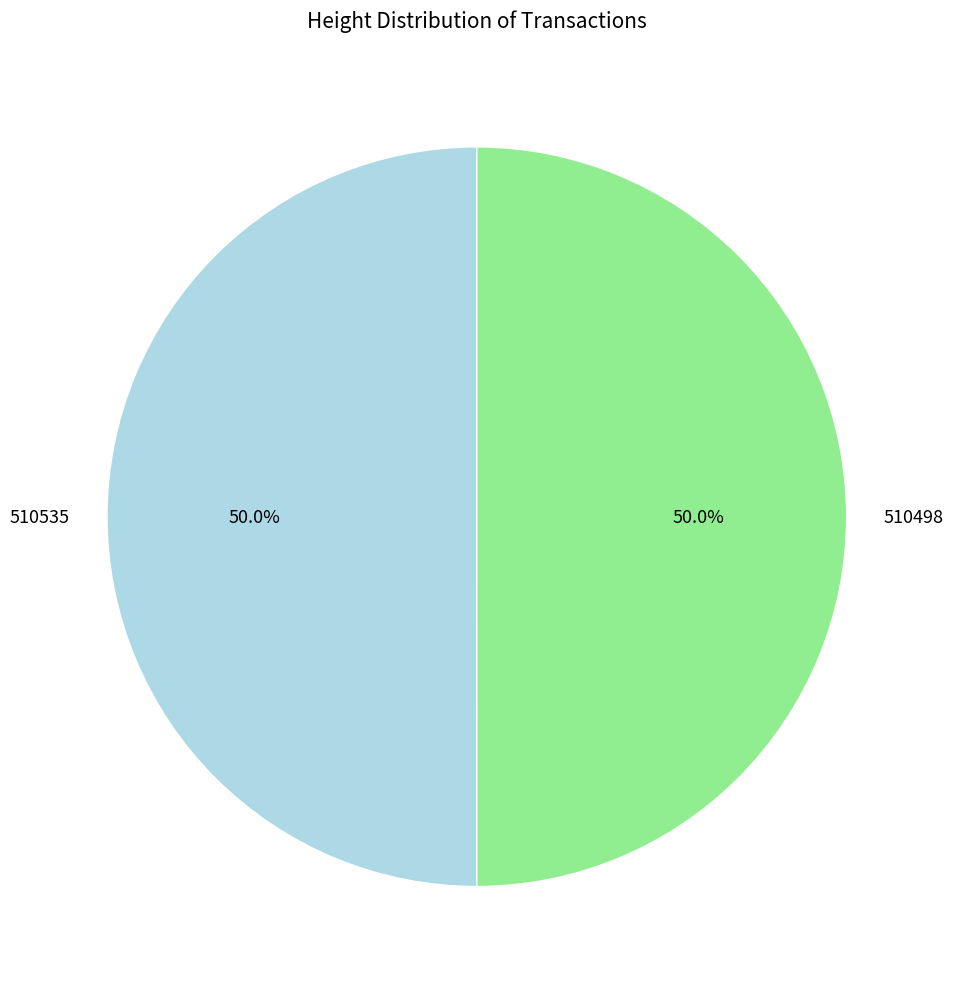

Approximately how many times larger is the value at 510498 compared to 510535?

1.0